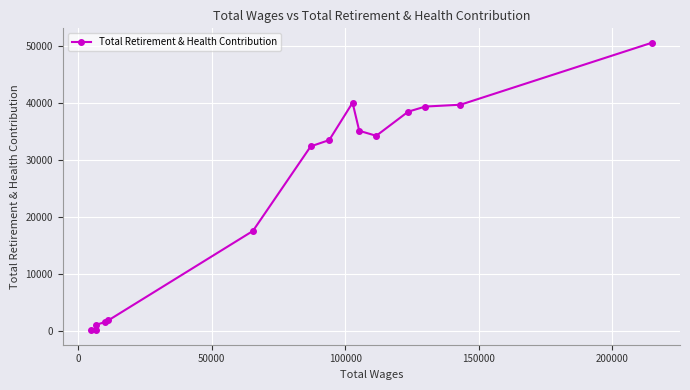

What is the average value?

24401